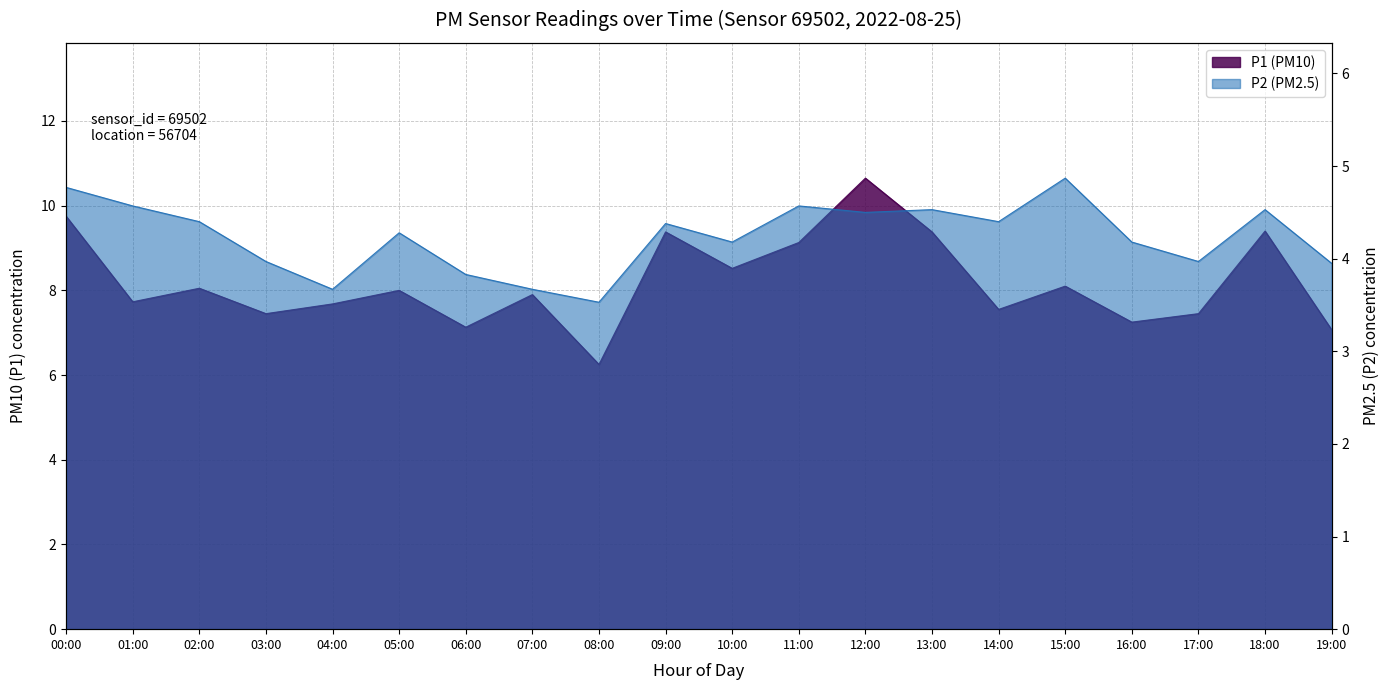

Reading left to right, transcribe all the data shown in this chart.

P1: 9.8	7.7	8.1	7.5	7.7	8.0	7.1	7.9	6.2	9.4	8.5	9.1	10.7	9.4	7.5	8.1	7.2	7.5	9.4	7.1
P2: 4.8	4.6	4.4	4.0	3.7	4.3	3.8	3.7	3.5	4.4	4.2	4.6	4.5	4.5	4.4	4.9	4.2	4.0	4.5	4.0